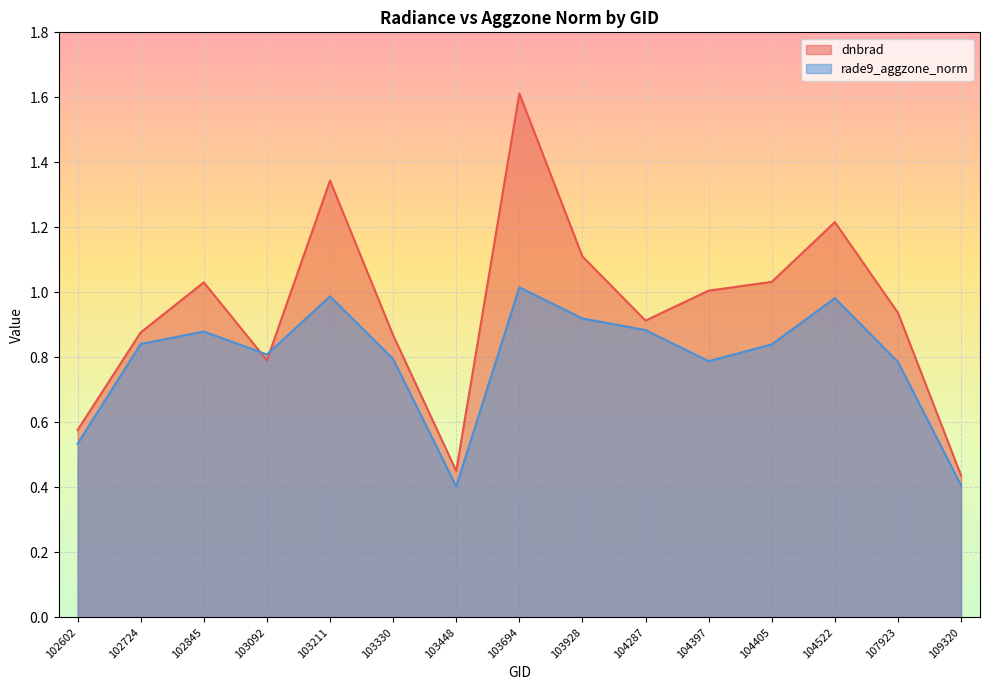

Rank the series at 104287 from lowest to highest value.

rade9_aggzone_norm, dnbrad